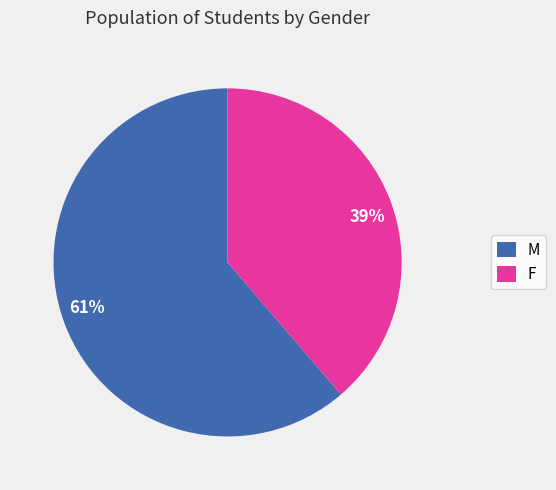

Does any single category account for the majority?

Yes